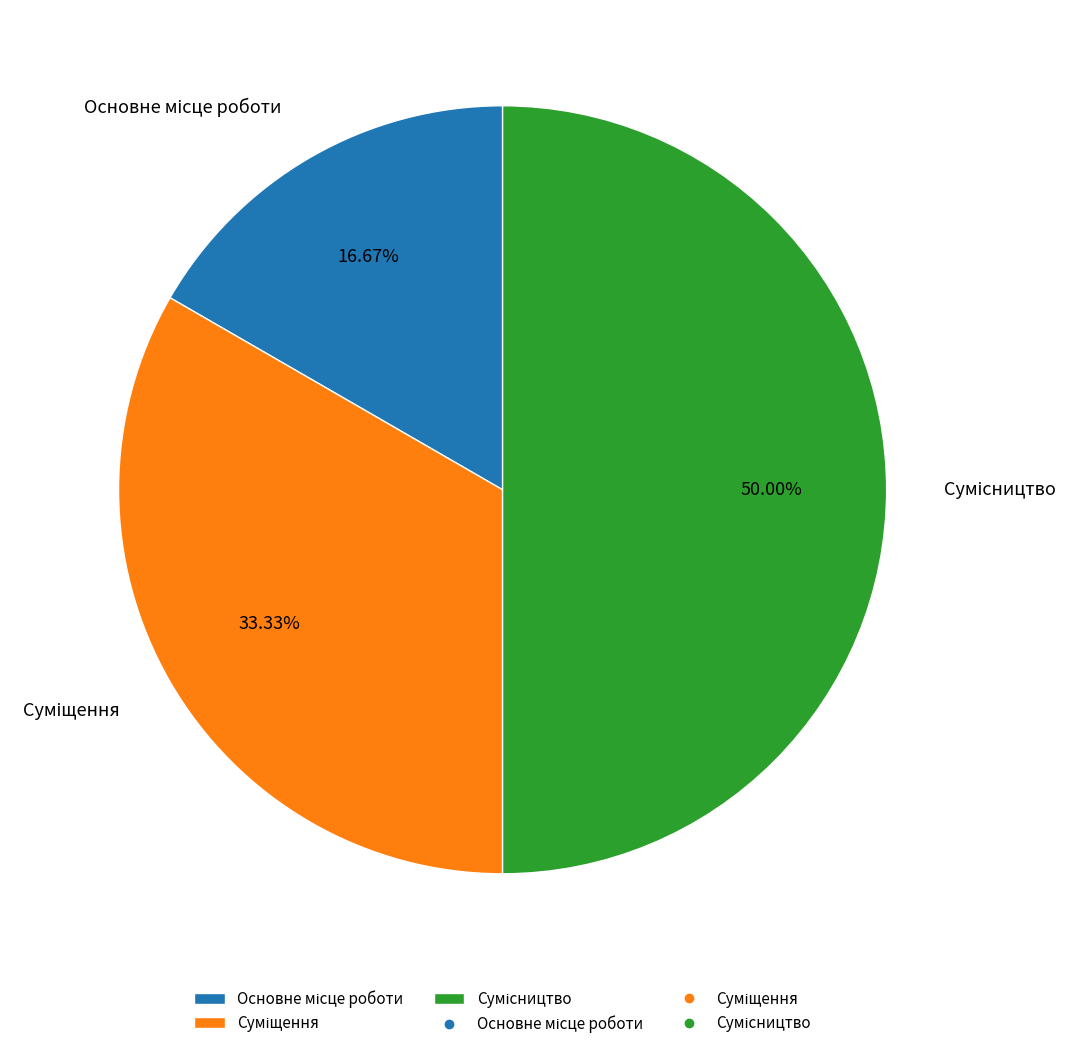

Count the number of slices in the pie.

3